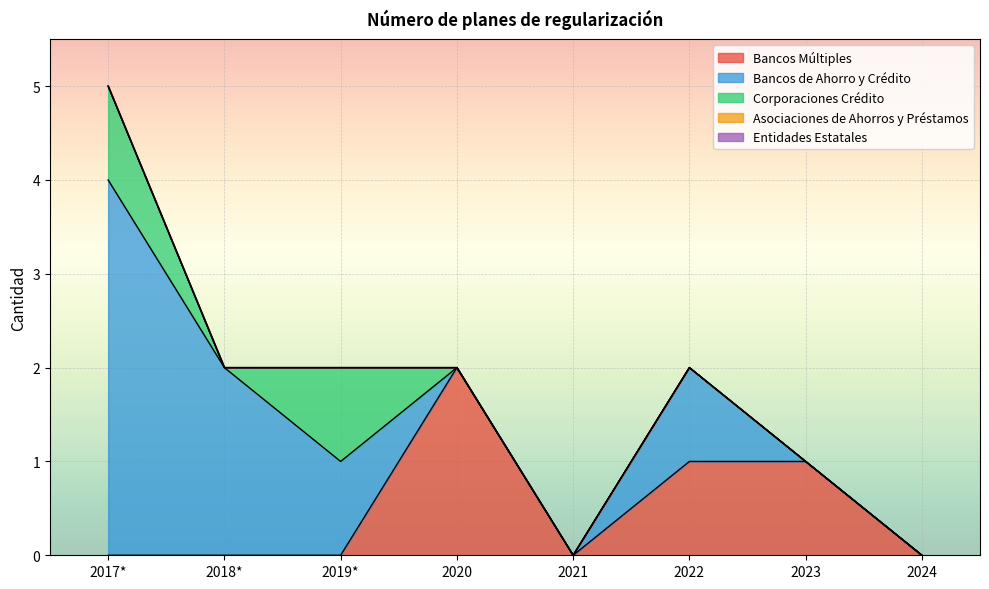

True or false: Asociaciones de Ahorros y Préstamos and Bancos de Ahorro y Crédito intersect in this chart.

False